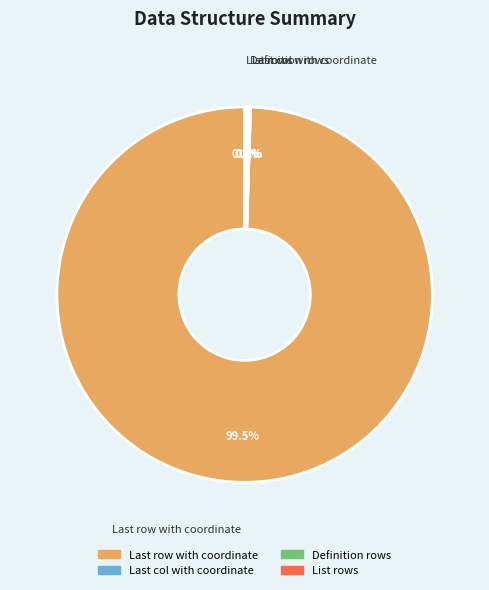

True or false: Definition rows accounts for 0% of the total.

True